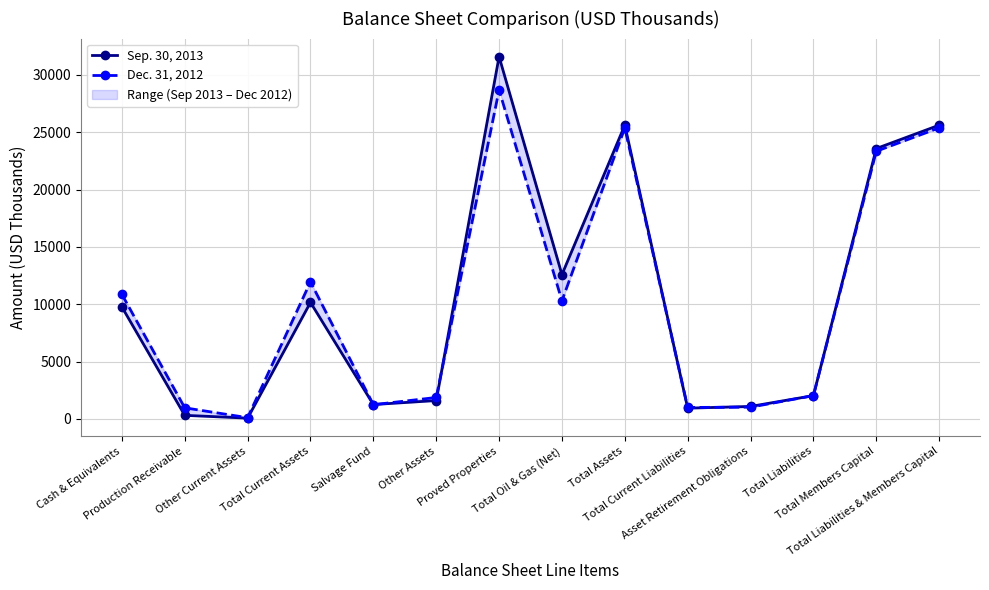

Rank the series at Total Members Capital from highest to lowest value.

Sep. 30, 2013, Dec. 31, 2012